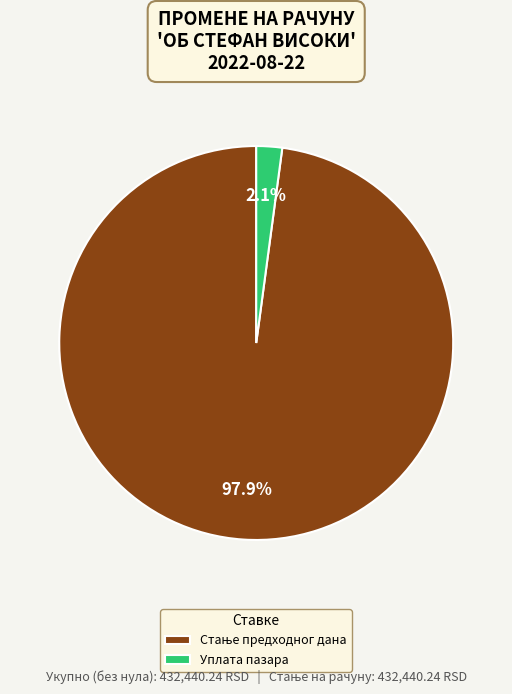

What is the smallest slice in the pie chart?

Уплата пазара